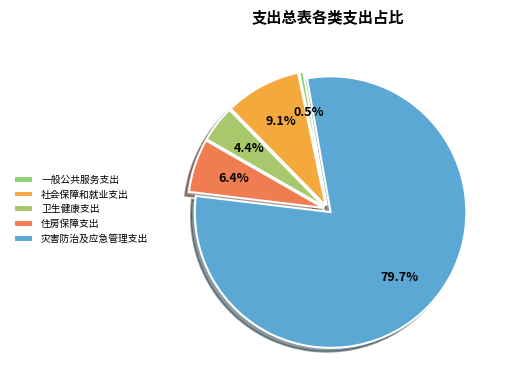

Rank the categories by value from lowest to highest.

一般公共服务支出, 卫生健康支出, 住房保障支出, 社会保障和就业支出, 灾害防治及应急管理支出